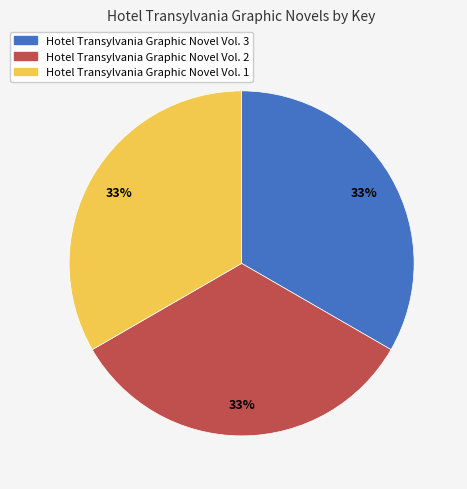

Do Hotel Transylvania Graphic Novel Vol. 3 and Hotel Transylvania Graphic Novel Vol. 1 together represent more than half of the pie?

Yes